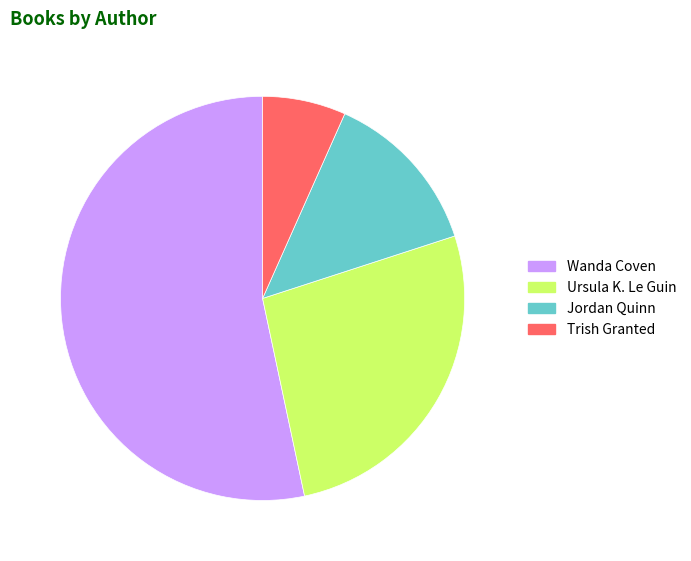

Does Wanda Coven represent more than half of the total?

Yes